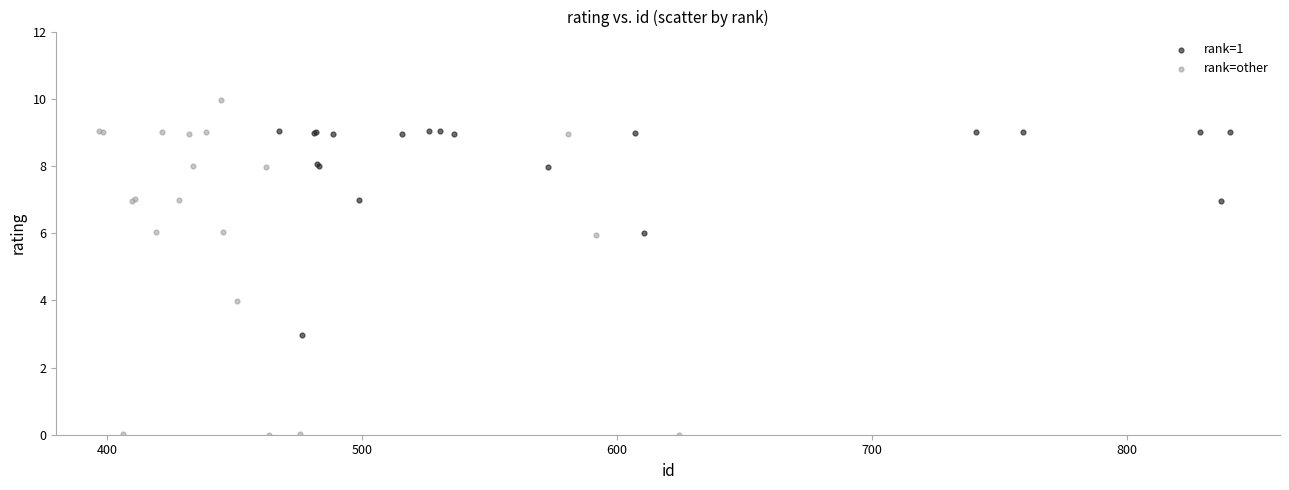

Which series contains the highest Y value?

rank=other